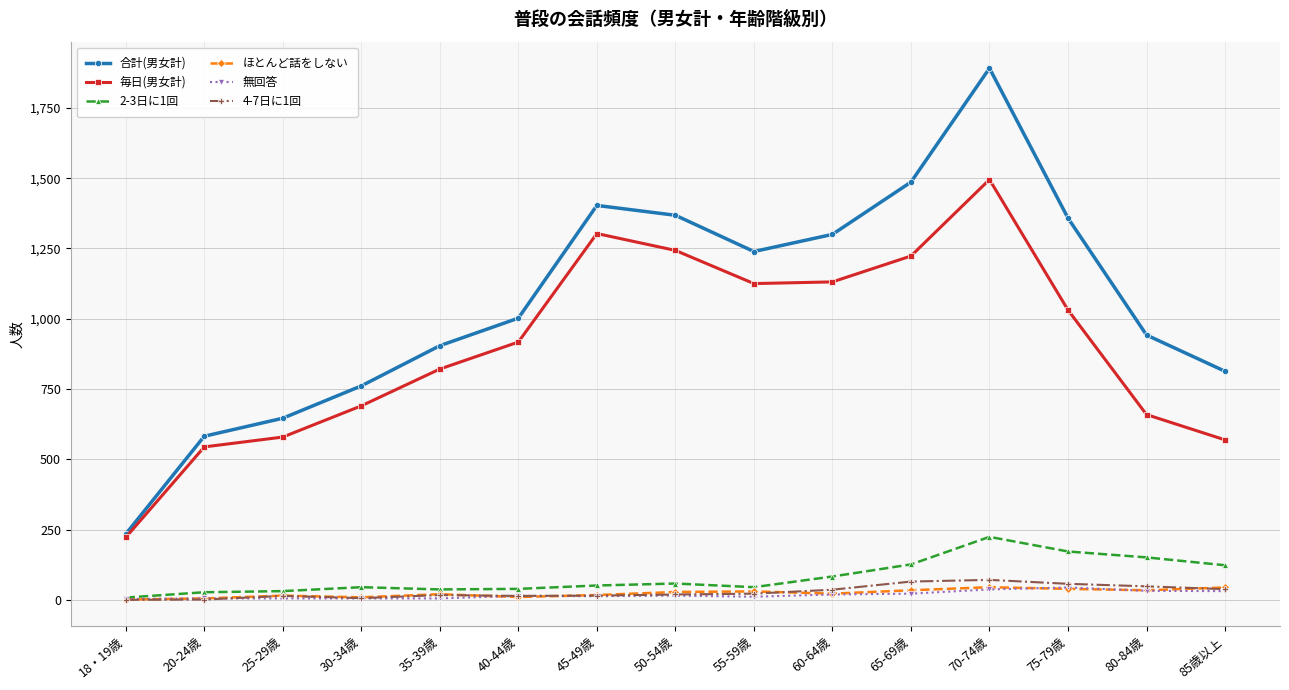

How many interior local peaks does the 毎日(男女計) series have?

2